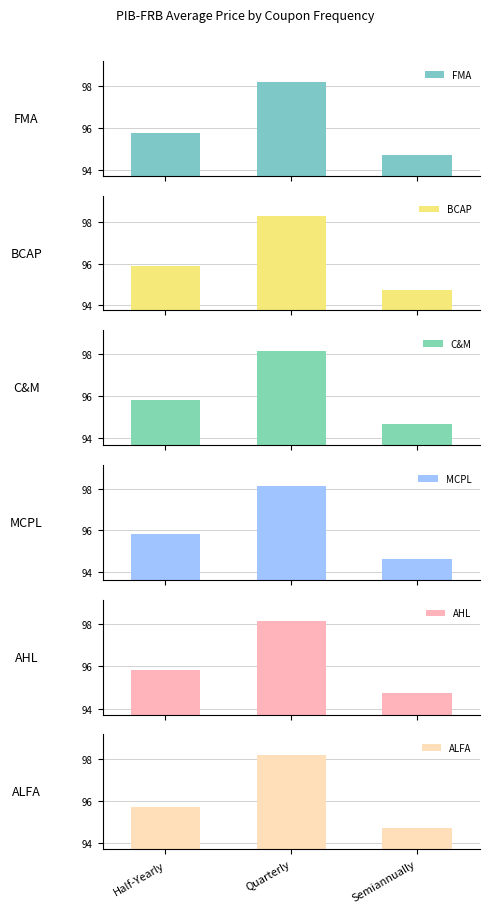

What is the value of the ALFA bar at the 3rd from the left?

94.7